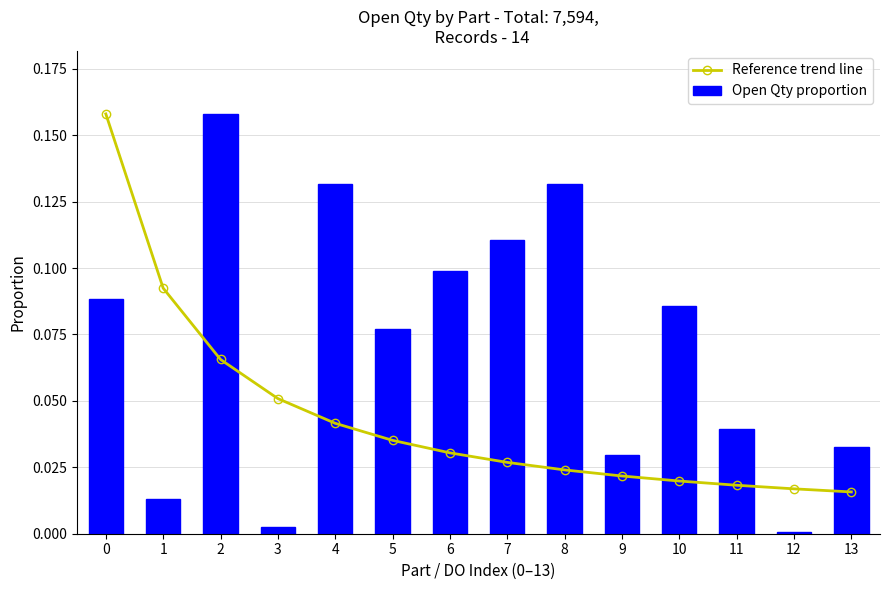

At how many categories does at least one series exceed 0?

14